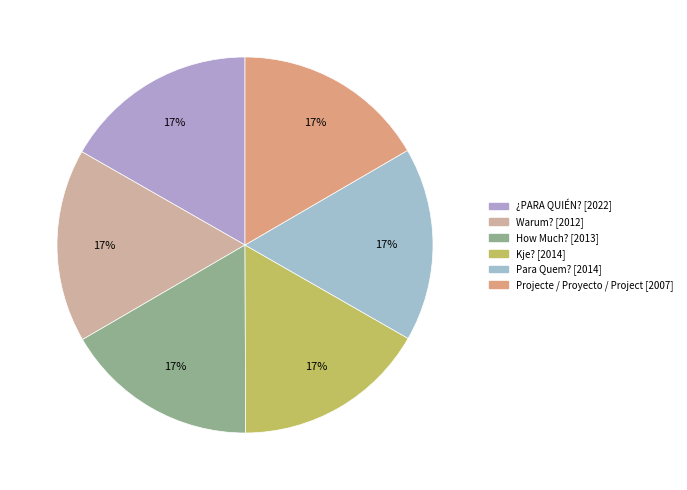

Is it true that Warum? is 10% of the pie?

False